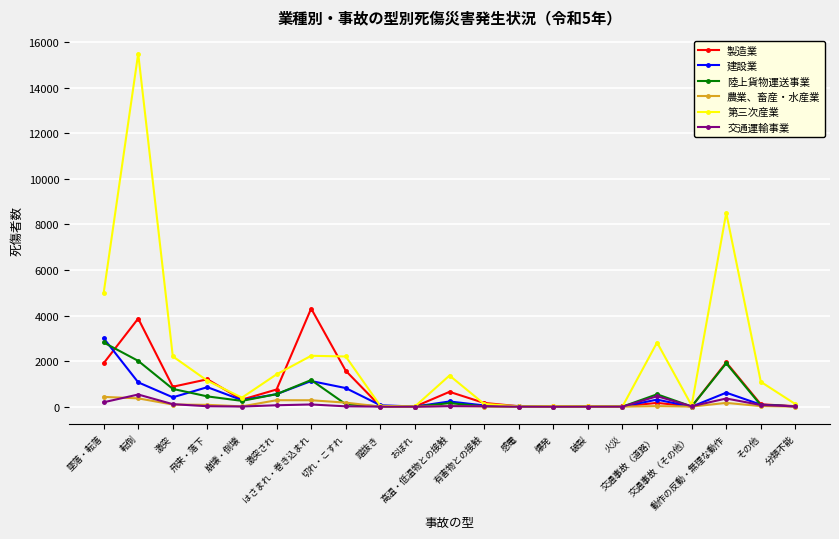

How many data points does each series have?

21